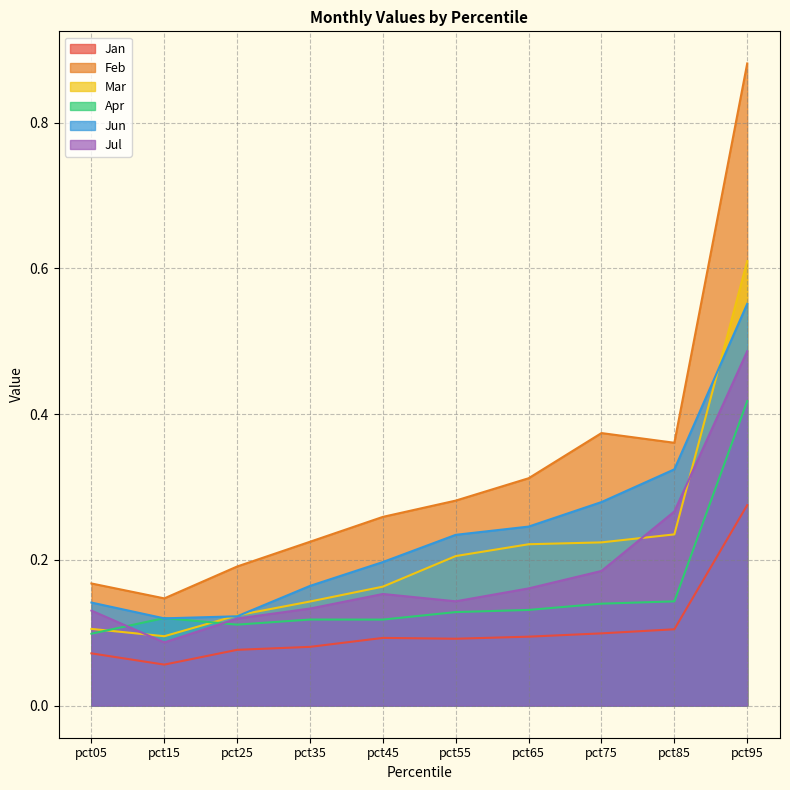

Rank the series at pct85 from highest to lowest value.

Feb, Jun, Jul, Mar, Apr, Jan